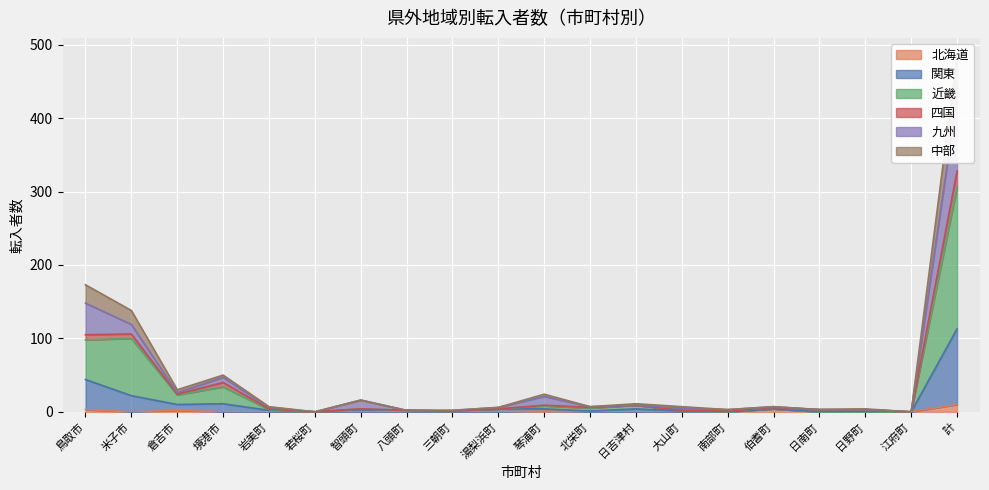

What is the difference between the highest and lowest values at 鳥取市?

170